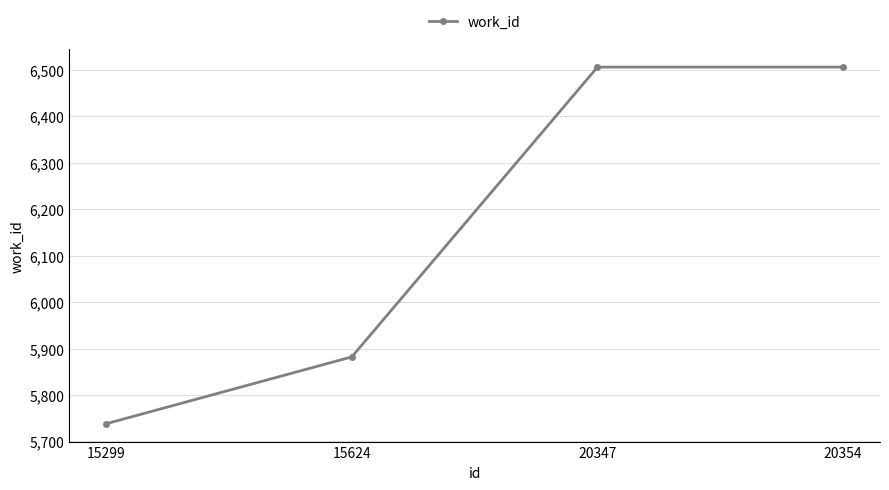

Reading left to right, list all the values displayed in this chart.

5738	5882	6506	6506